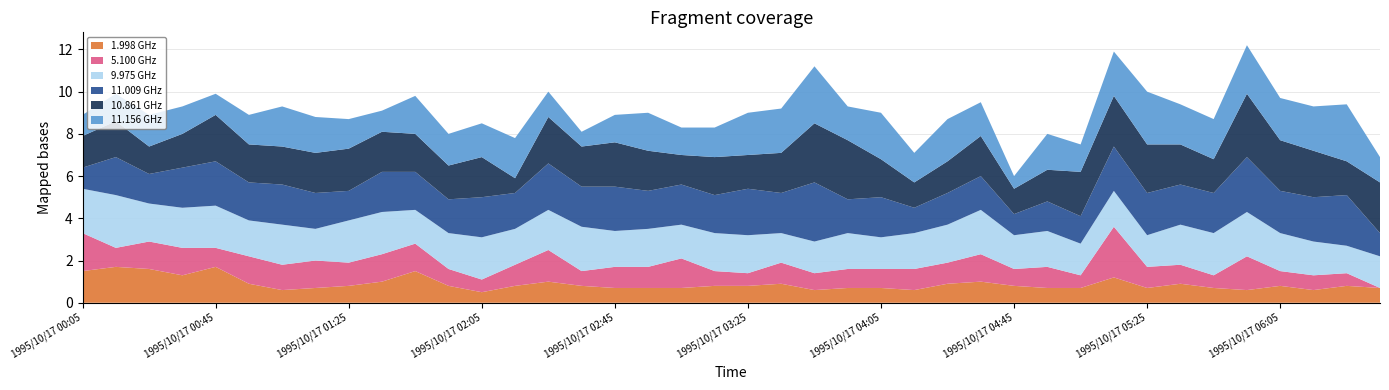

Reading left to right, list all the values displayed in this chart.

11.009: 1995/10/17 00:05=1.0	1995/10/17 00:15=1.8	1995/10/17 00:25=1.4	1995/10/17 00:35=1.9	1995/10/17 00:45=2.1	1995/10/17 00:55=1.8	1995/10/17 01:05=1.9	1995/10/17 01:15=1.7	1995/10/17 01:25=1.4	1995/10/17 01:35=1.9	1995/10/17 01:45=1.8	1995/10/17 01:55=1.6	1995/10/17 02:05=1.9	1995/10/17 02:15=1.7	1995/10/17 02:25=2.2	1995/10/17 02:35=1.9	1995/10/17 02:45=2.1	1995/10/17 02:55=1.8	1995/10/17 03:05=1.9	1995/10/17 03:15=1.8	1995/10/17 03:25=2.2	1995/10/17 03:35=1.9	1995/10/17 03:45=2.8	1995/10/17 03:55=1.6	1995/10/17 04:05=1.9	1995/10/17 04:15=1.2	1995/10/17 04:25=1.5	1995/10/17 04:35=1.6	1995/10/17 04:45=1.0	1995/10/17 04:55=1.4	1995/10/17 05:05=1.3	1995/10/17 05:15=2.1	1995/10/17 05:25=2.0	1995/10/17 05:35=1.9	1995/10/17 05:45=1.9	1995/10/17 05:55=2.6	1995/10/17 06:05=2.0	1995/10/17 06:15=2.1	1995/10/17 06:25=2.4	1995/10/17 06:35=1.1
10.861: 1995/10/17 00:05=1.5	1995/10/17 00:15=1.7	1995/10/17 00:25=1.3	1995/10/17 00:35=1.6	1995/10/17 00:45=2.2	1995/10/17 00:55=1.8	1995/10/17 01:05=1.8	1995/10/17 01:15=1.9	1995/10/17 01:25=2.0	1995/10/17 01:35=1.9	1995/10/17 01:45=1.8	1995/10/17 01:55=1.6	1995/10/17 02:05=1.9	1995/10/17 02:15=0.7	1995/10/17 02:25=2.2	1995/10/17 02:35=1.9	1995/10/17 02:45=2.1	1995/10/17 02:55=1.9	1995/10/17 03:05=1.4	1995/10/17 03:15=1.8	1995/10/17 03:25=1.6	1995/10/17 03:35=1.9	1995/10/17 03:45=2.8	1995/10/17 03:55=2.8	1995/10/17 04:05=1.8	1995/10/17 04:15=1.2	1995/10/17 04:25=1.5	1995/10/17 04:35=1.9	1995/10/17 04:45=1.2	1995/10/17 04:55=1.5	1995/10/17 05:05=2.1	1995/10/17 05:15=2.4	1995/10/17 05:25=2.3	1995/10/17 05:35=1.9	1995/10/17 05:45=1.6	1995/10/17 05:55=3.0	1995/10/17 06:05=2.4	1995/10/17 06:15=2.2	1995/10/17 06:25=1.6	1995/10/17 06:35=2.4
11.156: 1995/10/17 00:05=1.0	1995/10/17 00:15=1.3	1995/10/17 00:25=1.5	1995/10/17 00:35=1.3	1995/10/17 00:45=1.0	1995/10/17 00:55=1.4	1995/10/17 01:05=1.9	1995/10/17 01:15=1.7	1995/10/17 01:25=1.4	1995/10/17 01:35=1.0	1995/10/17 01:45=1.8	1995/10/17 01:55=1.5	1995/10/17 02:05=1.6	1995/10/17 02:15=1.9	1995/10/17 02:25=1.2	1995/10/17 02:35=0.7	1995/10/17 02:45=1.3	1995/10/17 02:55=1.8	1995/10/17 03:05=1.3	1995/10/17 03:15=1.4	1995/10/17 03:25=2.0	1995/10/17 03:35=2.1	1995/10/17 03:45=2.7	1995/10/17 03:55=1.6	1995/10/17 04:05=2.2	1995/10/17 04:15=1.4	1995/10/17 04:25=2.0	1995/10/17 04:35=1.6	1995/10/17 04:45=0.6	1995/10/17 04:55=1.7	1995/10/17 05:05=1.3	1995/10/17 05:15=2.1	1995/10/17 05:25=2.5	1995/10/17 05:35=1.9	1995/10/17 05:45=1.9	1995/10/17 05:55=2.3	1995/10/17 06:05=2.0	1995/10/17 06:15=2.1	1995/10/17 06:25=2.7	1995/10/17 06:35=1.2
9.975: 1995/10/17 00:05=2.1	1995/10/17 00:15=2.5	1995/10/17 00:25=1.8	1995/10/17 00:35=1.9	1995/10/17 00:45=2.0	1995/10/17 00:55=1.7	1995/10/17 01:05=1.9	1995/10/17 01:15=1.5	1995/10/17 01:25=2.0	1995/10/17 01:35=2.0	1995/10/17 01:45=1.6	1995/10/17 01:55=1.7	1995/10/17 02:05=2.0	1995/10/17 02:15=1.7	1995/10/17 02:25=1.9	1995/10/17 02:35=2.1	1995/10/17 02:45=1.7	1995/10/17 02:55=1.8	1995/10/17 03:05=1.6	1995/10/17 03:15=1.8	1995/10/17 03:25=1.8	1995/10/17 03:35=1.4	1995/10/17 03:45=1.5	1995/10/17 03:55=1.7	1995/10/17 04:05=1.5	1995/10/17 04:15=1.7	1995/10/17 04:25=1.8	1995/10/17 04:35=2.1	1995/10/17 04:45=1.6	1995/10/17 04:55=1.7	1995/10/17 05:05=1.5	1995/10/17 05:15=1.7	1995/10/17 05:25=1.5	1995/10/17 05:35=1.9	1995/10/17 05:45=2.0	1995/10/17 05:55=2.1	1995/10/17 06:05=1.8	1995/10/17 06:15=1.6	1995/10/17 06:25=1.3	1995/10/17 06:35=1.5
1.998: 1995/10/17 00:05=1.5	1995/10/17 00:15=1.7	1995/10/17 00:25=1.6	1995/10/17 00:35=1.3	1995/10/17 00:45=1.7	1995/10/17 00:55=0.9	1995/10/17 01:05=0.6	1995/10/17 01:15=0.7	1995/10/17 01:25=0.8	1995/10/17 01:35=1.0	1995/10/17 01:45=1.5	1995/10/17 01:55=0.8	1995/10/17 02:05=0.5	1995/10/17 02:15=0.8	1995/10/17 02:25=1.0	1995/10/17 02:35=0.8	1995/10/17 02:45=0.7	1995/10/17 02:55=0.7	1995/10/17 03:05=0.7	1995/10/17 03:15=0.8	1995/10/17 03:25=0.8	1995/10/17 03:35=0.9	1995/10/17 03:45=0.6	1995/10/17 03:55=0.7	1995/10/17 04:05=0.7	1995/10/17 04:15=0.6	1995/10/17 04:25=0.9	1995/10/17 04:35=1.0	1995/10/17 04:45=0.8	1995/10/17 04:55=0.7	1995/10/17 05:05=0.7	1995/10/17 05:15=1.2	1995/10/17 05:25=0.7	1995/10/17 05:35=0.9	1995/10/17 05:45=0.7	1995/10/17 05:55=0.6	1995/10/17 06:05=0.8	1995/10/17 06:15=0.6	1995/10/17 06:25=0.8	1995/10/17 06:35=0.7
5.100: 1995/10/17 00:05=1.8	1995/10/17 00:15=0.9	1995/10/17 00:25=1.3	1995/10/17 00:35=1.3	1995/10/17 00:45=0.9	1995/10/17 00:55=1.3	1995/10/17 01:05=1.2	1995/10/17 01:15=1.3	1995/10/17 01:25=1.1	1995/10/17 01:35=1.3	1995/10/17 01:45=1.3	1995/10/17 01:55=0.8	1995/10/17 02:05=0.6	1995/10/17 02:15=1.0	1995/10/17 02:25=1.5	1995/10/17 02:35=0.7	1995/10/17 02:45=1.0	1995/10/17 02:55=1.0	1995/10/17 03:05=1.4	1995/10/17 03:15=0.7	1995/10/17 03:25=0.6	1995/10/17 03:35=1.0	1995/10/17 03:45=0.8	1995/10/17 03:55=0.9	1995/10/17 04:05=0.9	1995/10/17 04:15=1.0	1995/10/17 04:25=1.0	1995/10/17 04:35=1.3	1995/10/17 04:45=0.8	1995/10/17 04:55=1.0	1995/10/17 05:05=0.6	1995/10/17 05:15=2.4	1995/10/17 05:25=1.0	1995/10/17 05:35=0.9	1995/10/17 05:45=0.6	1995/10/17 05:55=1.6	1995/10/17 06:05=0.7	1995/10/17 06:15=0.7	1995/10/17 06:25=0.6	1995/10/17 06:35=0.0